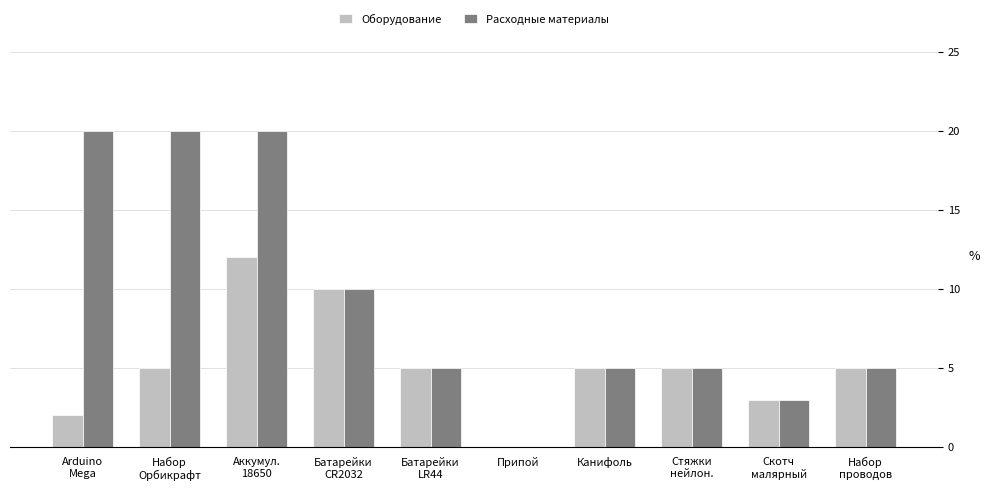

Which category has the highest value in the Оборудование series?

Аккумул.
18650